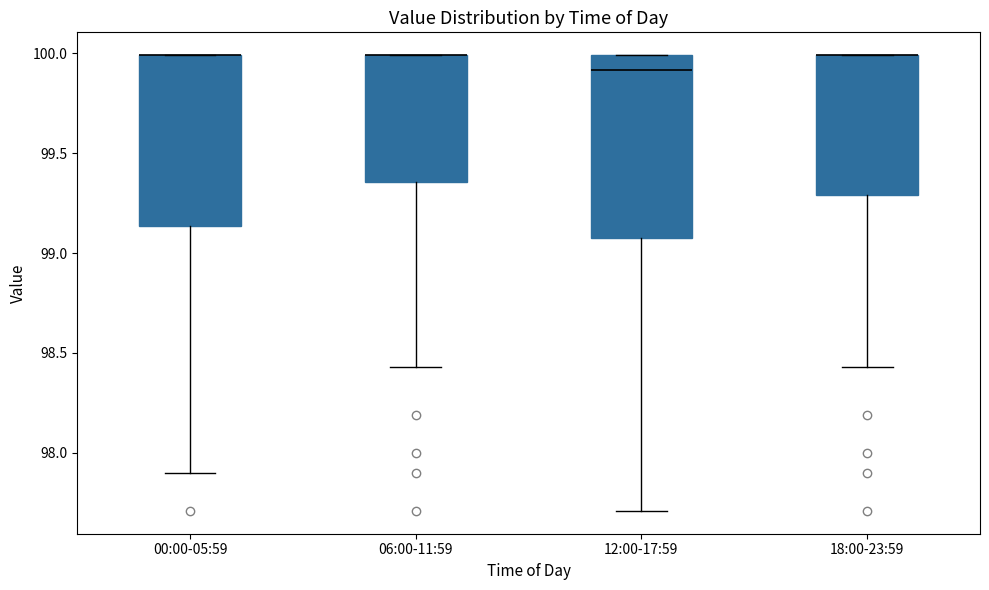

Reading left to right, transcribe this box plot: for each box, give where its median line is, the range the box spans, and where its two whiskers end, as read against the y-axis. The values are not printed on the chart, so give them approximately, as read against the axis.

00:00-05:59: median 100.00 (drawn on the box's upper edge), box 99.15 to 100.00, whiskers 97.90 to 100.00
06:00-11:59: median 100.00 (drawn on the box's upper edge), box 99.35 to 100.00, whiskers 98.45 to 100.00
12:00-17:59: median 99.90, box 99.10 to 100.00, whiskers 97.70 to 100.00
18:00-23:59: median 100.00 (drawn on the box's upper edge), box 99.30 to 100.00, whiskers 98.45 to 100.00